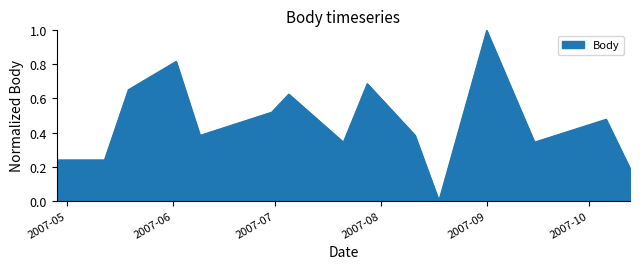

What is the greatest value displayed?

1.0